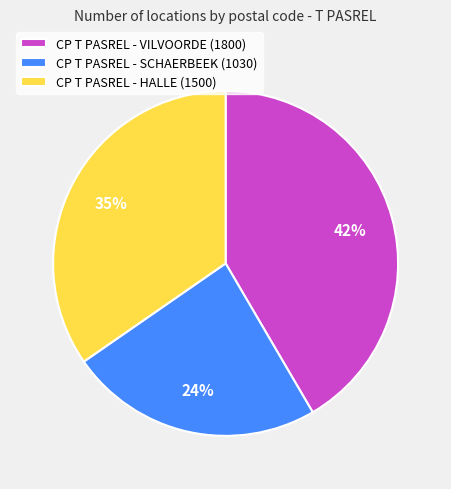

Approximately how many times larger is the value at CP T PASREL - VILVOORDE (1800) compared to CP T PASREL - HALLE (1500)?

1.2